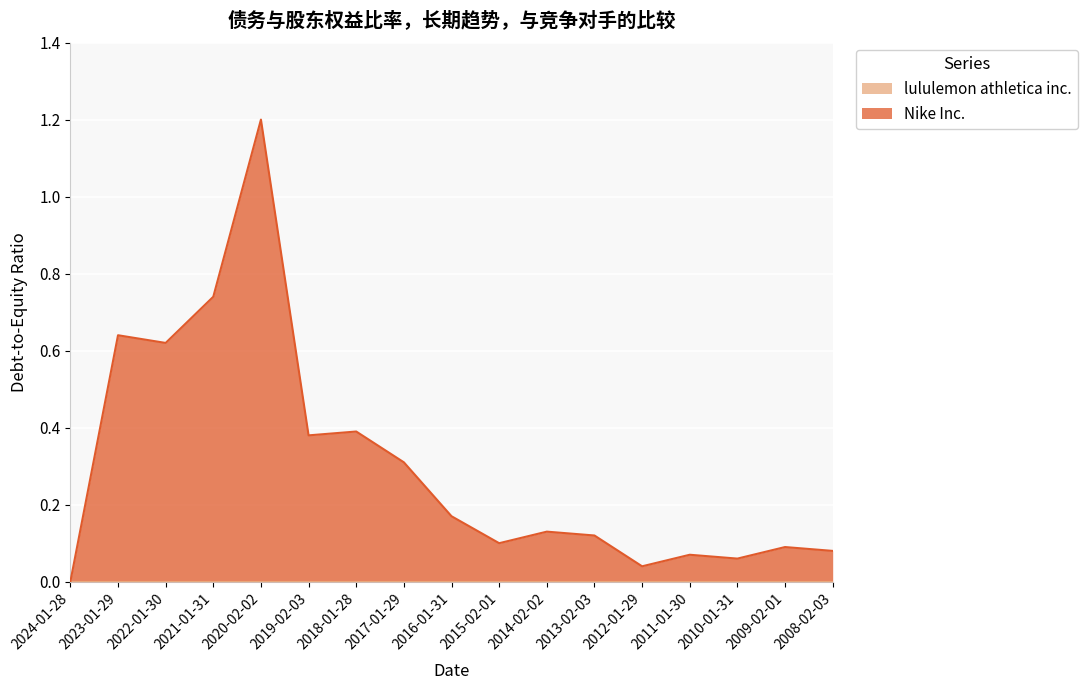

Where is the data nearest to the value 0?

2024-01-28